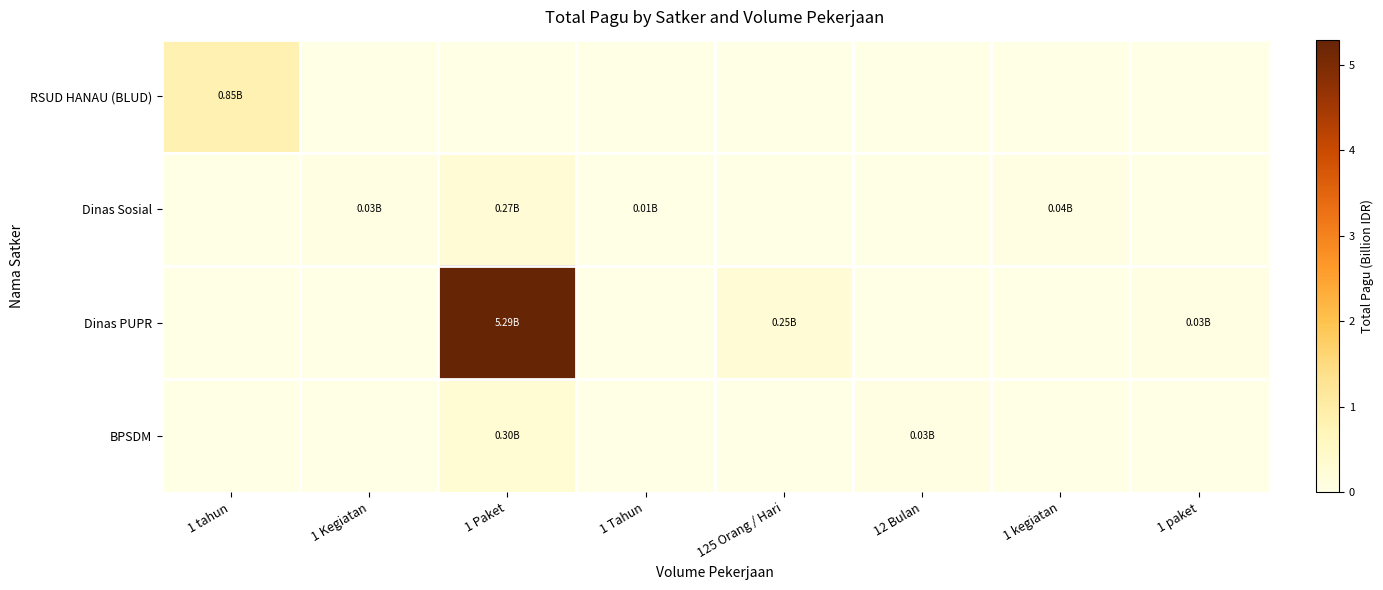

At 1 paket, list the series in order from largest to smallest.

Dinas PUPR, RSUD HANAU (BLUD), Dinas Sosial, BPSDM